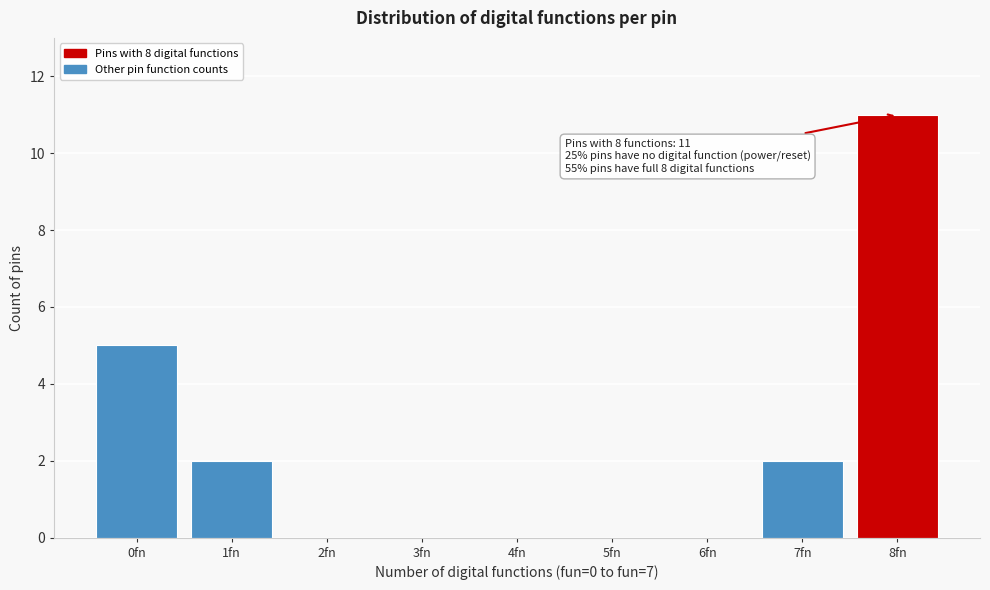

Reading right to left, transcribe all the data shown in this chart.

8fn=11	7fn=2	6fn=0	5fn=0	4fn=0	3fn=0	2fn=0	1fn=2	0fn=5